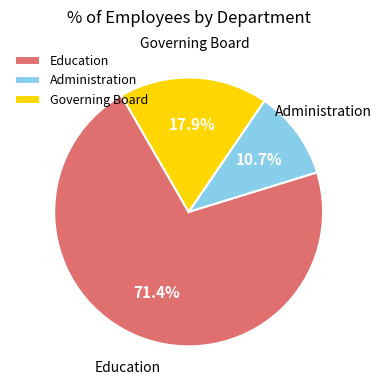

What is the smallest slice in the pie chart?

Administration